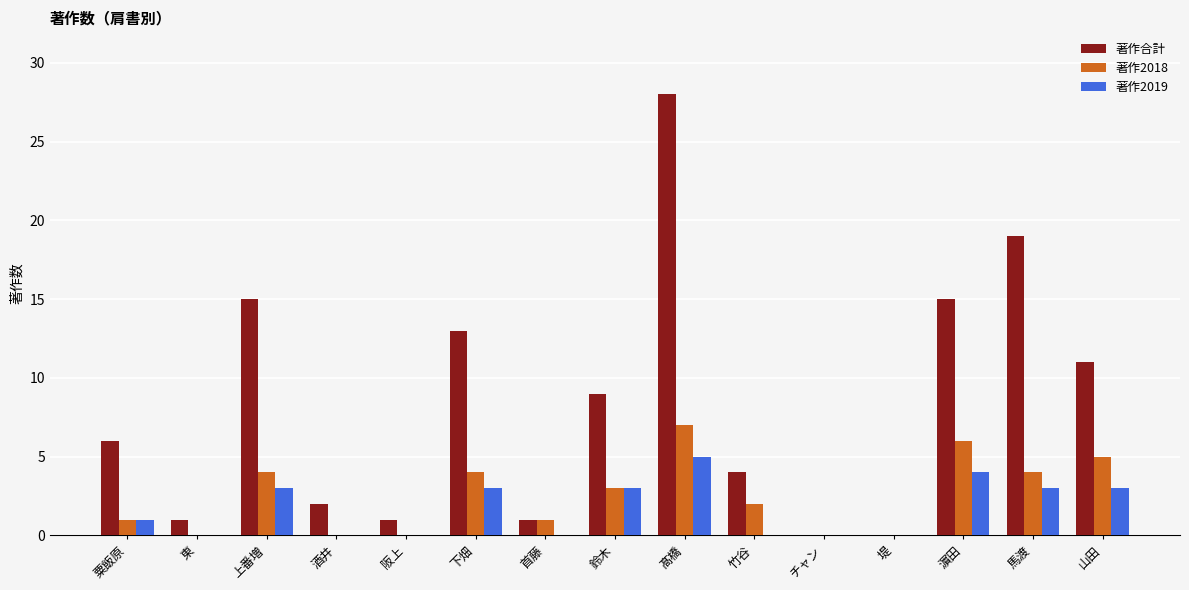

What is the maximum value for 著作2018?

7